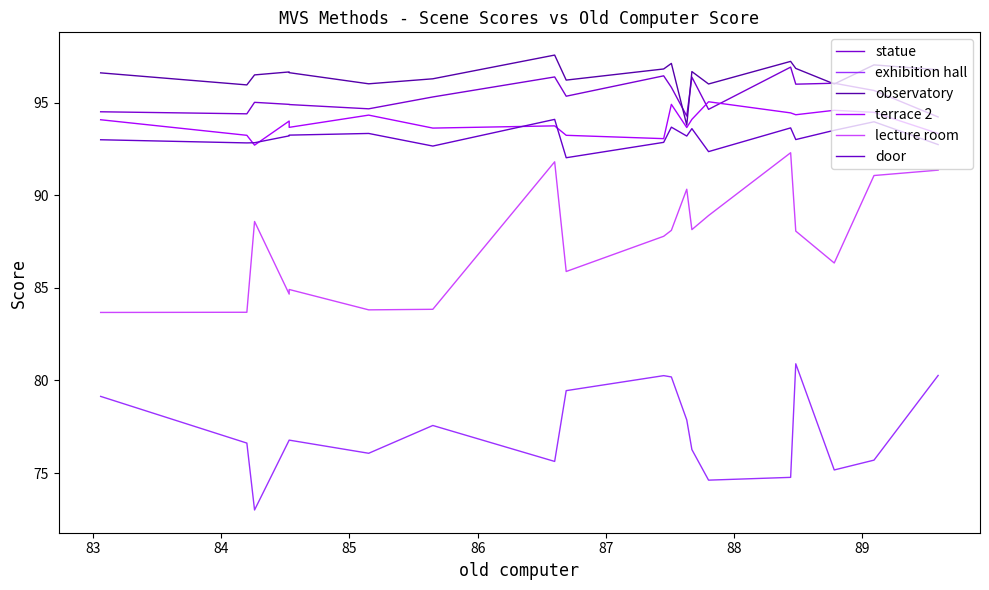

What is the smallest value displayed?

73.0